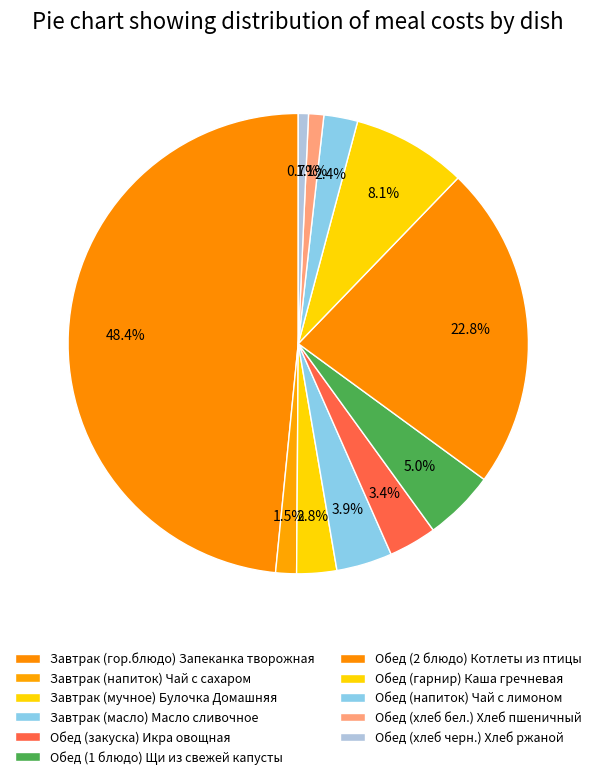

What percentage is NOT represented by Завтрак (масло) Масло сливочное?

96.1%